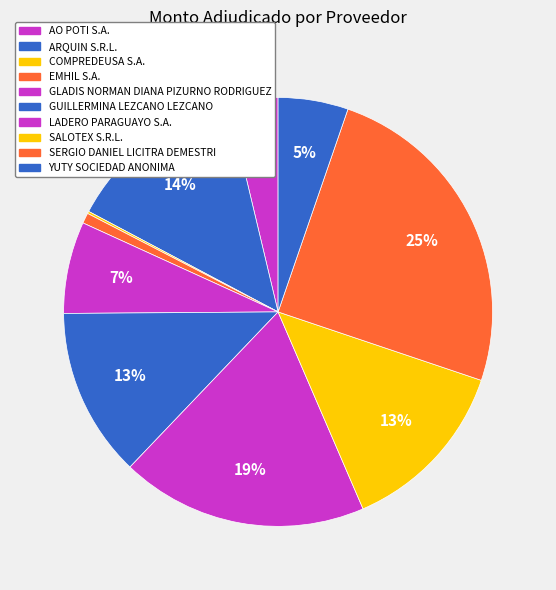

To the nearest percent, what is the average slice percentage?

10%